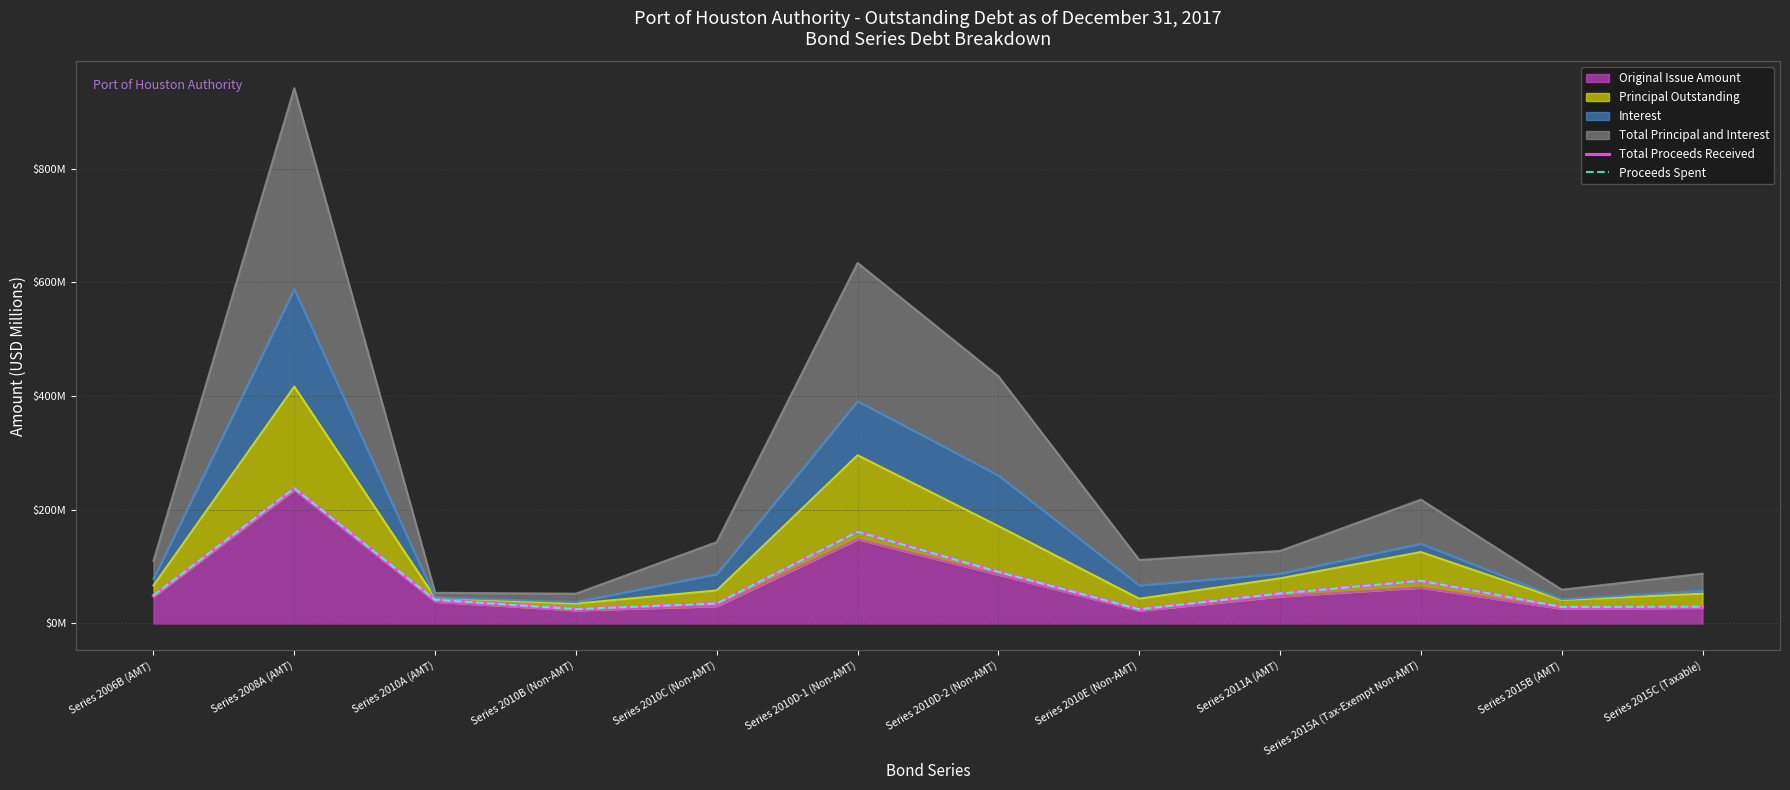

What is the average value of the Proceeds Spent series?

71.0